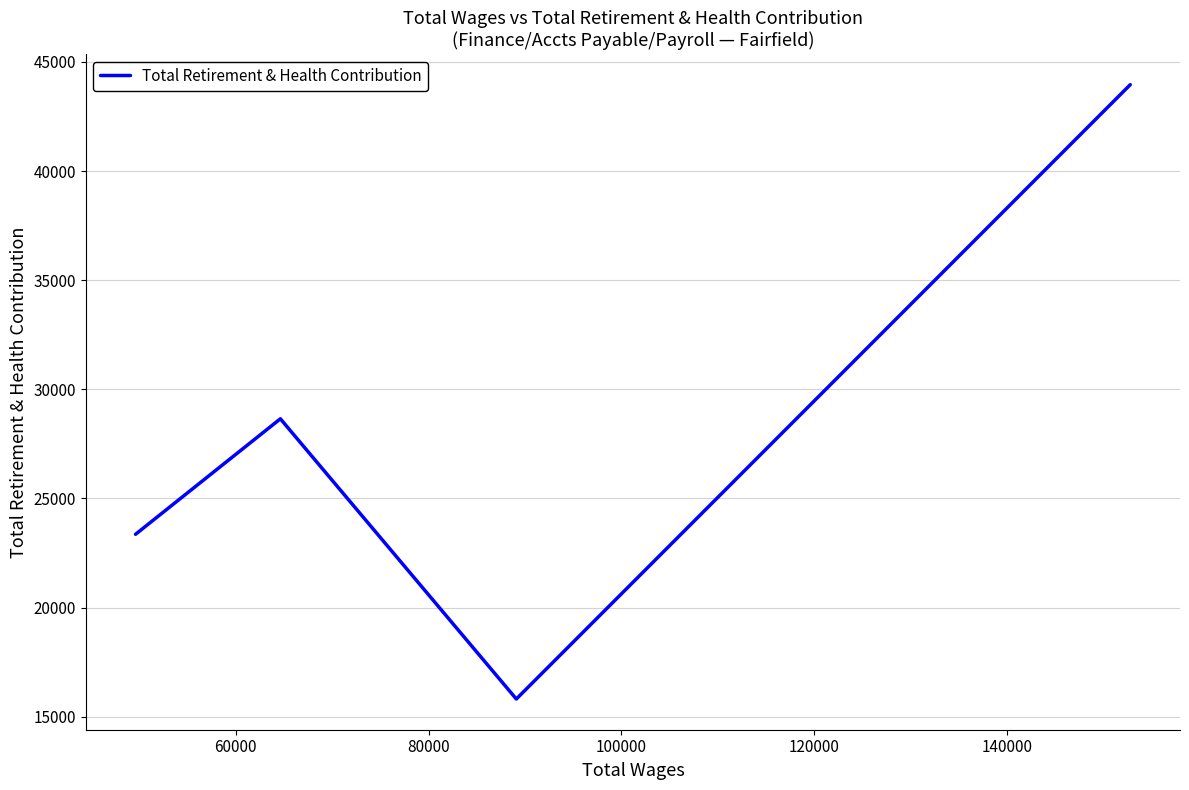

True or false: the data has more than 0 interior local peaks.

True